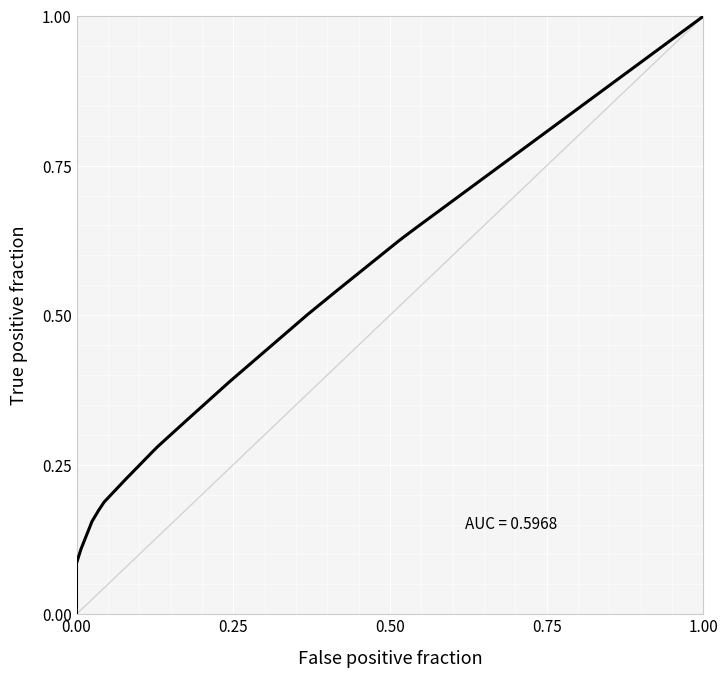

The value at 8 is 0.3. True or false?

False